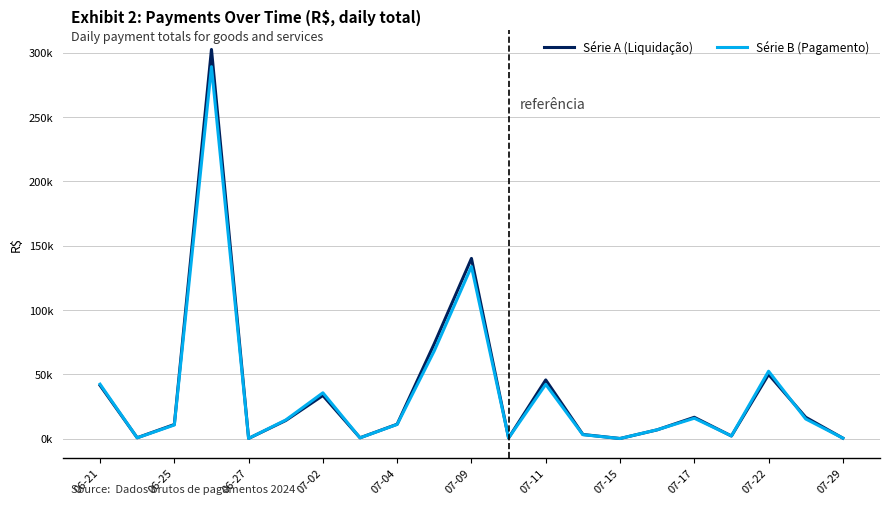

What is the maximum value shown in the chart?

302402.1